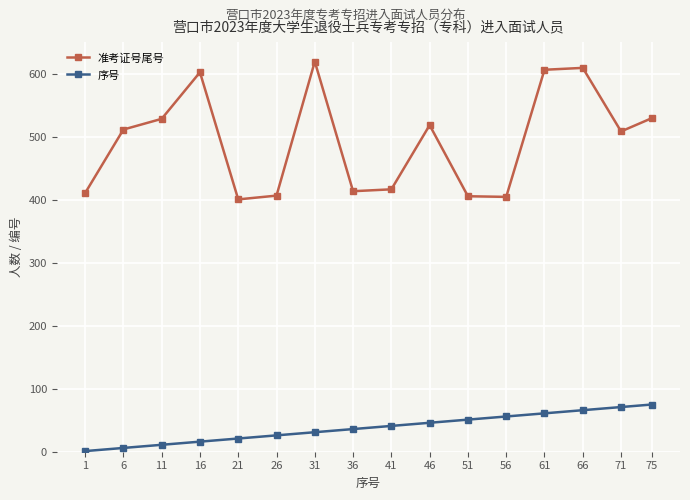

Which series has the largest total across all categories?

准考证号尾号